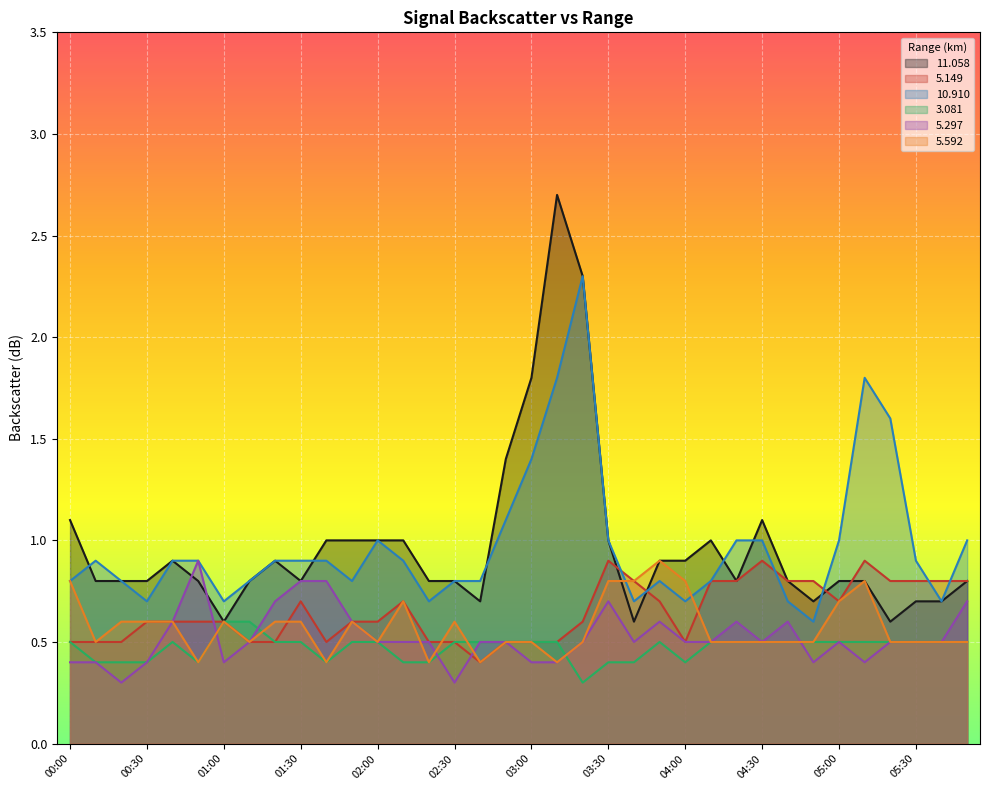

Which series changed the most between 04:50 and 05:20?

 10.910